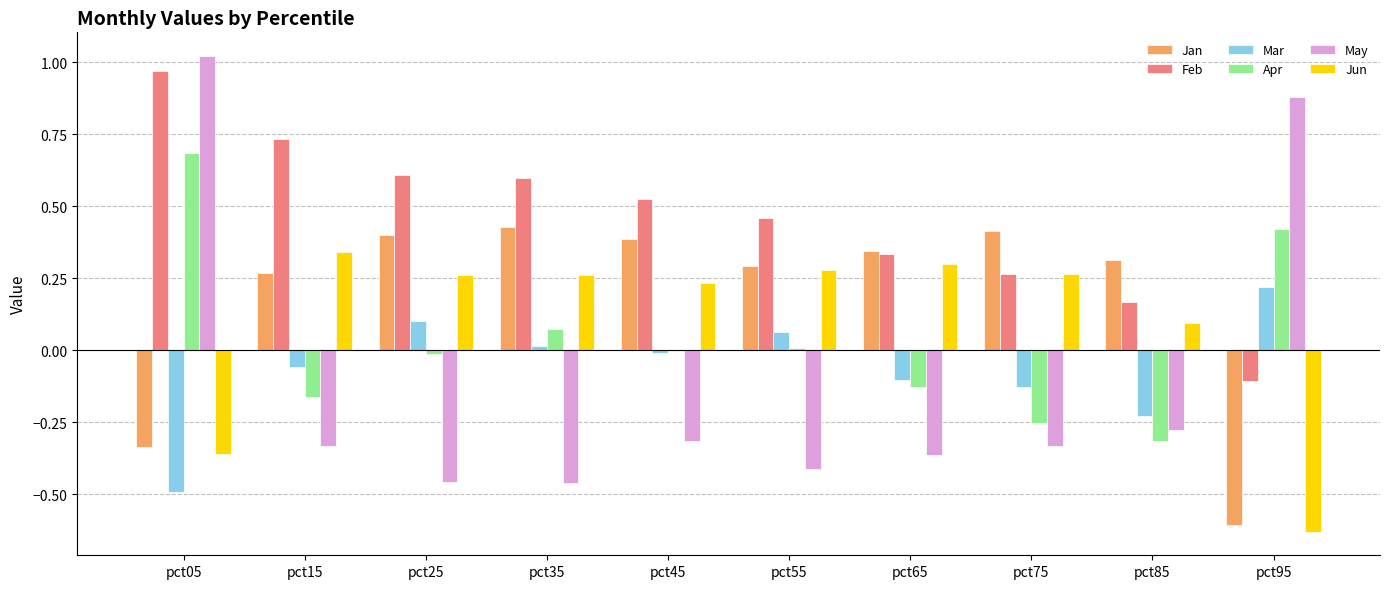

Which label corresponds to the largest value in the chart?

pct05